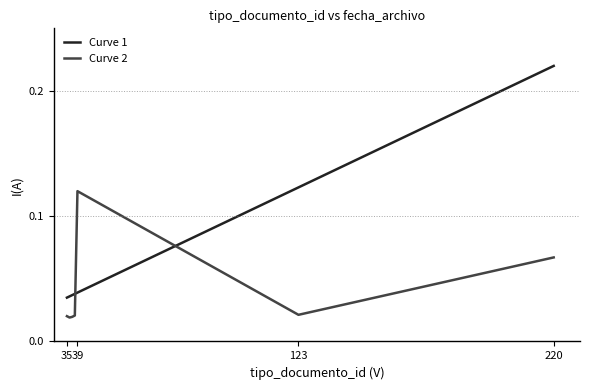

How many times do Curve 2 and Curve 1 cross each other?

2